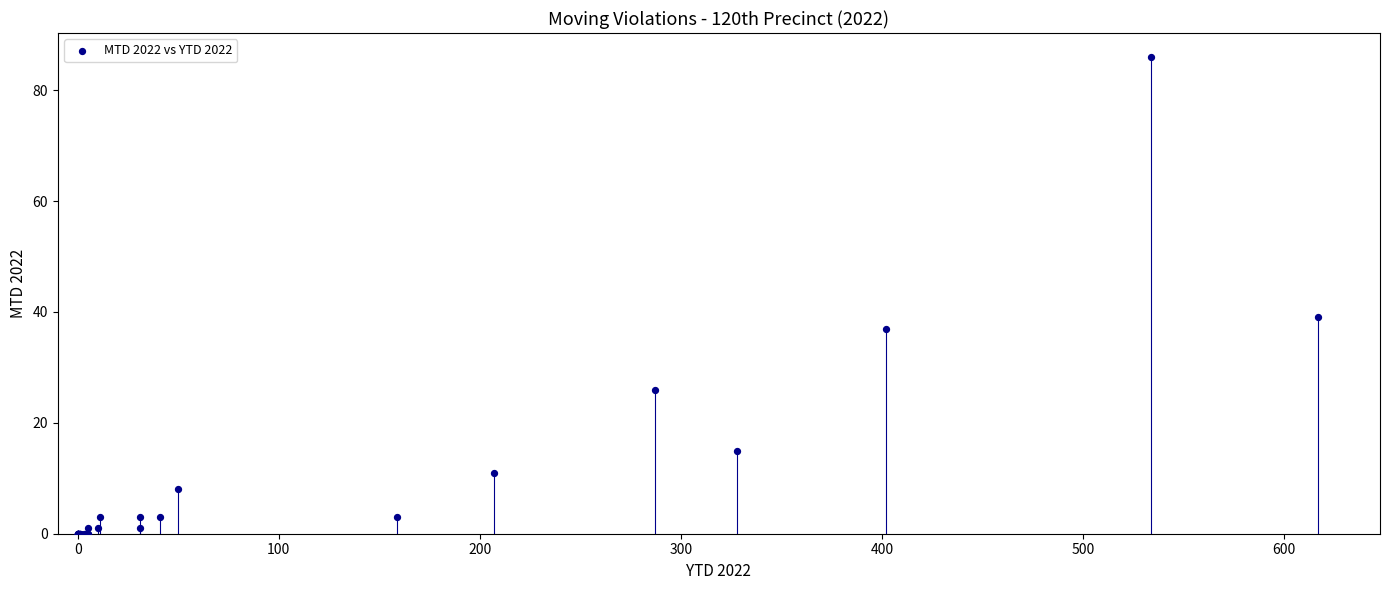

What Y value in the scatter plot is closest to 43?

39